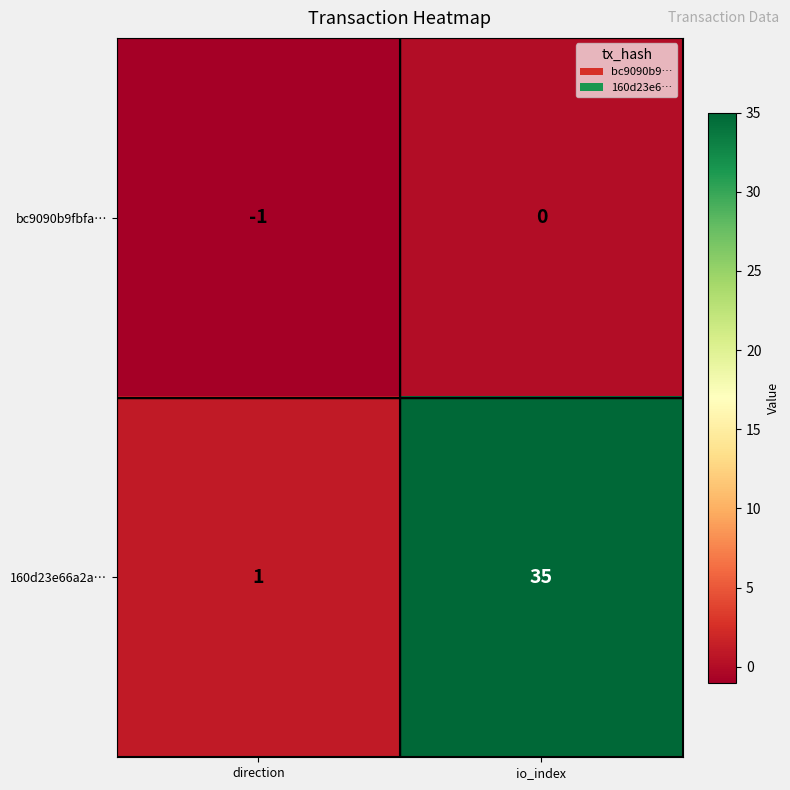

The bc9090b9fbfa… series shows 0 at io_index. True or false?

True